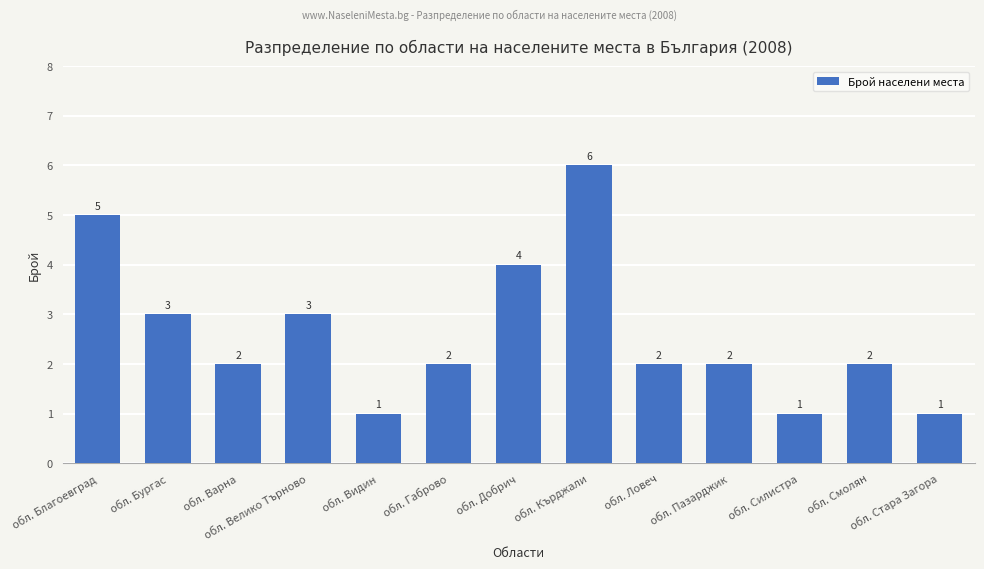

How many values are between 2 and 3?

7